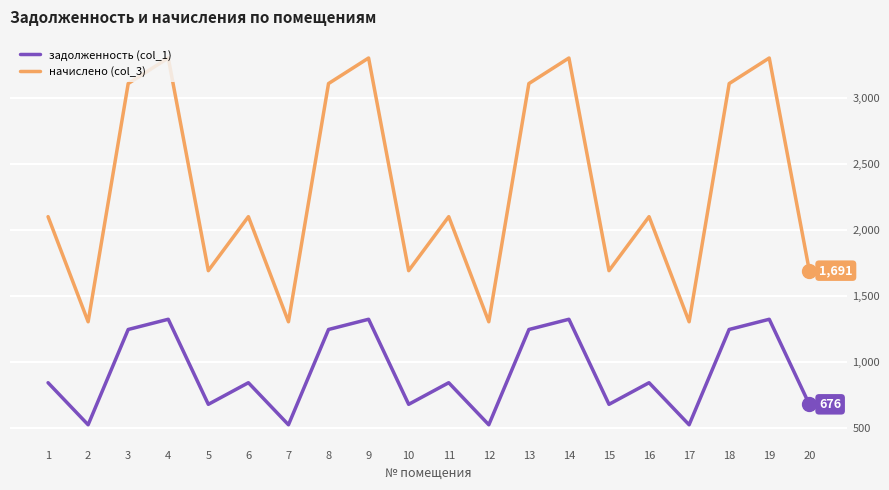

What is the maximum value shown in the chart?

3305.0